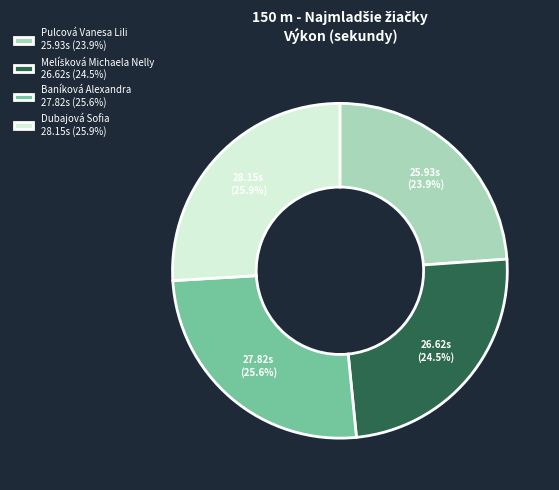

Is there any slice that represents more than half of the pie?

No